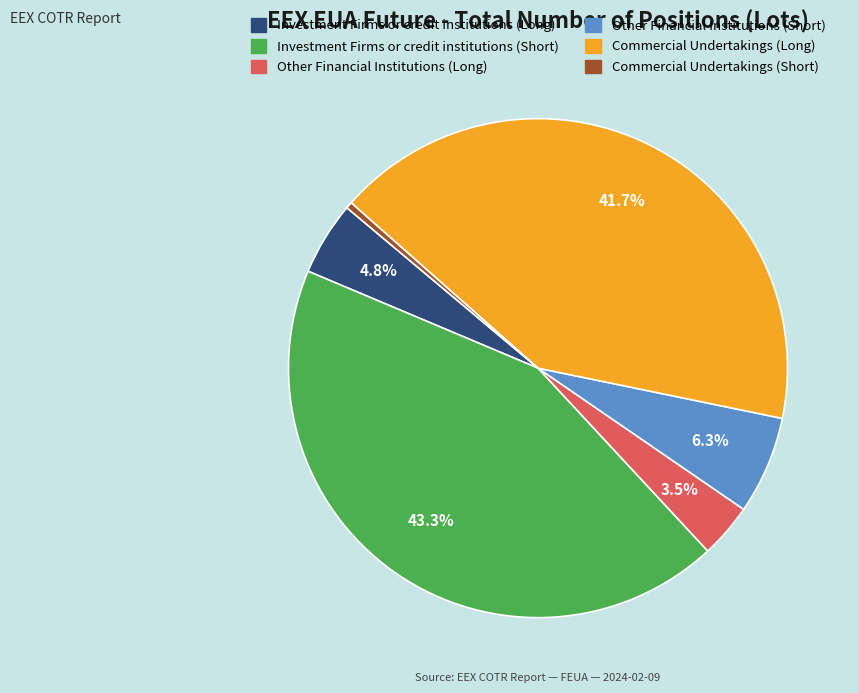

True or false: Investment Firms or credit institutions (Long) accounts for 11% of the total.

False